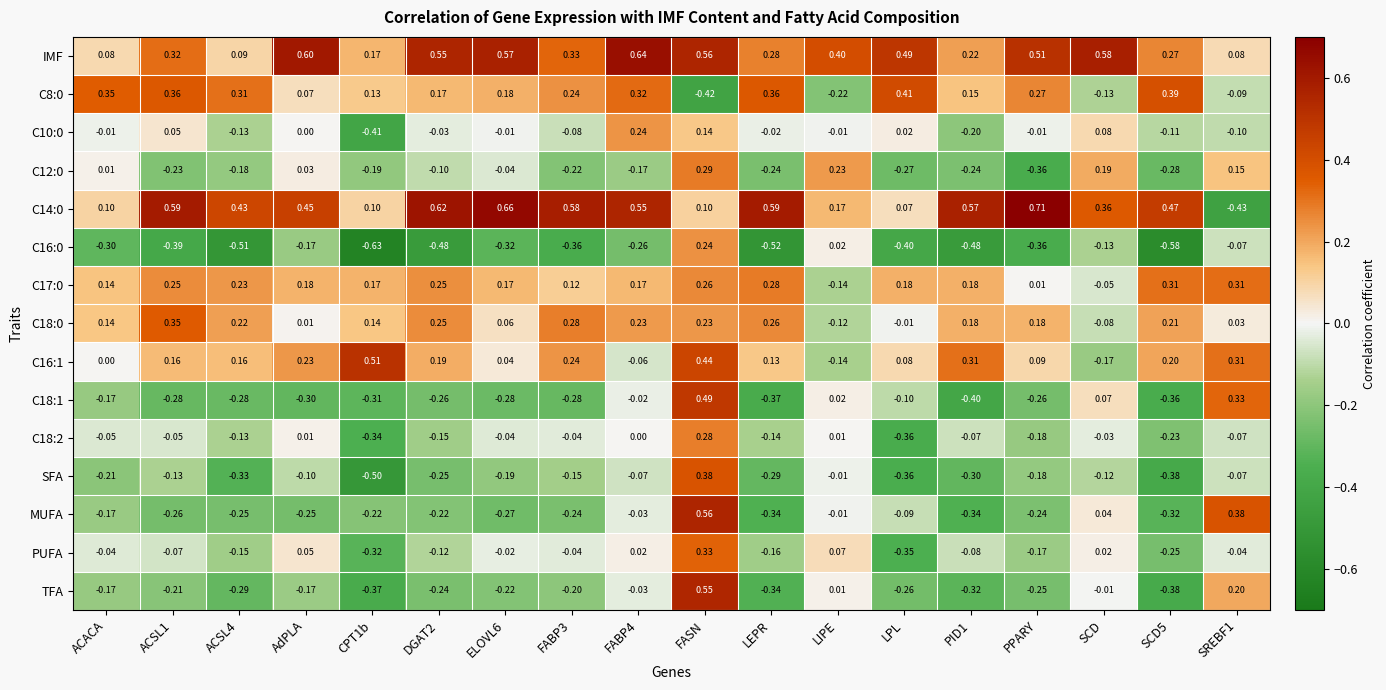

How many values in PUFA are above zero?

5